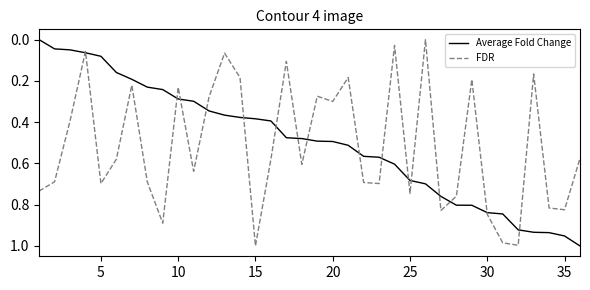

What are all the series names shown in the legend?

Average Fold Change, FDR